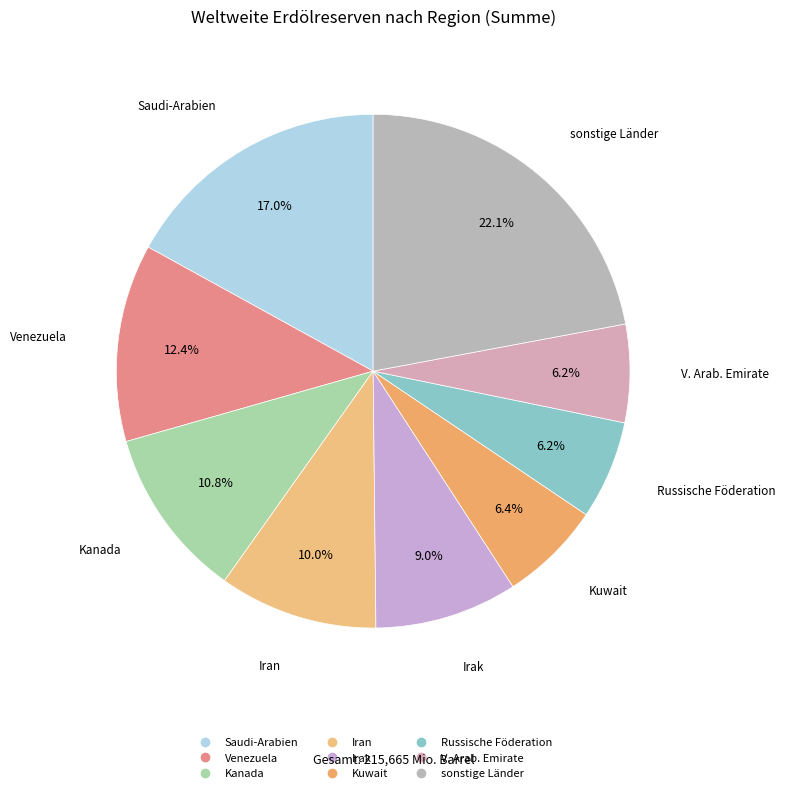

The Russische Föderation slice represents 14% of the pie. True or false?

False